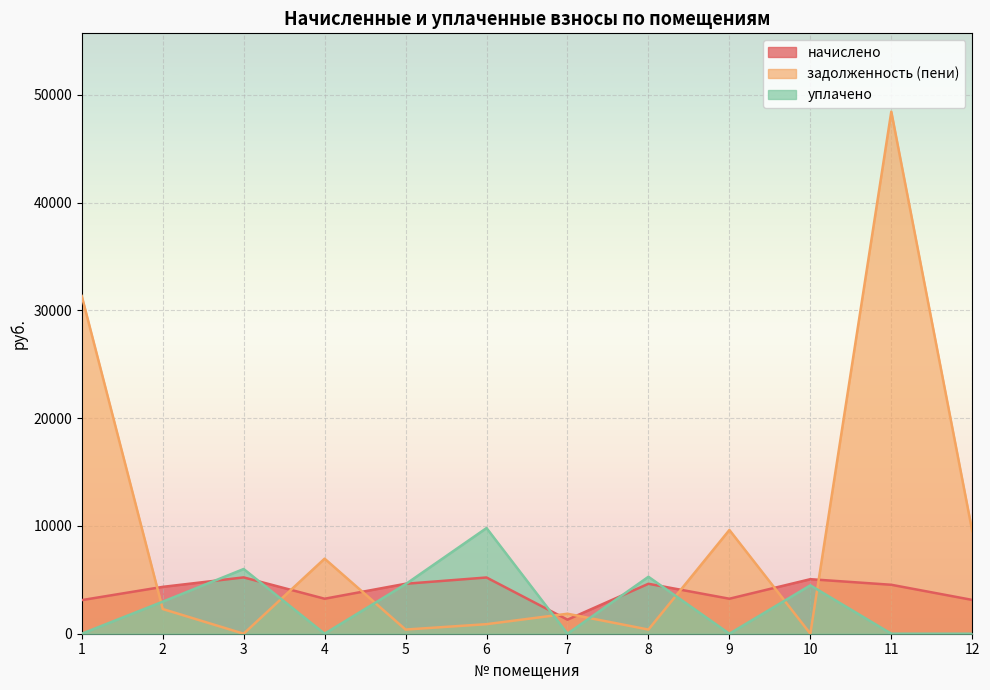

Count the number of data series in this chart.

3